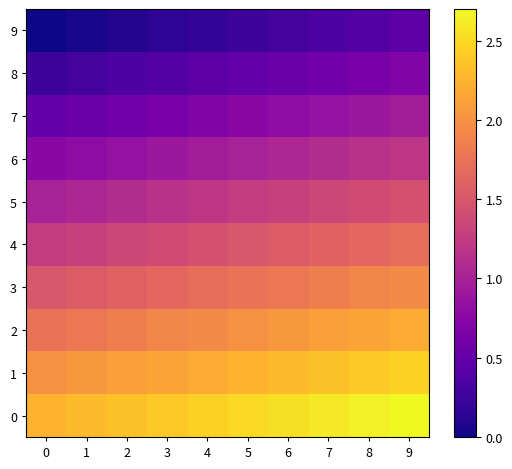

Reading right to left, transcribe all the data shown in this chart.

0: 9=2.7	8=2.6	7=2.6	6=2.5	5=2.5	4=2.5	3=2.4	2=2.4	1=2.3	0=2.2
1: 9=2.5	8=2.4	7=2.4	6=2.3	5=2.2	4=2.2	3=2.1	2=2.1	1=2.0	0=2.0
2: 9=2.2	8=2.1	7=2.1	6=2.0	5=2.0	4=1.9	3=1.9	2=1.9	1=1.8	0=1.8
3: 9=1.9	8=1.9	7=1.9	6=1.8	5=1.8	4=1.7	3=1.6	2=1.6	1=1.6	0=1.5
4: 9=1.7	8=1.6	7=1.6	6=1.6	5=1.5	4=1.4	3=1.4	2=1.4	1=1.3	0=1.2
5: 9=1.4	8=1.4	7=1.4	6=1.3	5=1.2	4=1.2	3=1.1	2=1.1	1=1.1	0=1.0
6: 9=1.2	8=1.1	7=1.1	6=1.1	5=1.0	4=0.9	3=0.9	2=0.8	1=0.8	0=0.8
7: 9=0.9	8=0.9	7=0.9	6=0.8	5=0.8	4=0.7	3=0.7	2=0.6	1=0.6	0=0.5
8: 9=0.7	8=0.7	7=0.6	6=0.6	5=0.5	4=0.5	3=0.4	2=0.3	1=0.3	0=0.2
9: 9=0.5	8=0.4	7=0.4	6=0.3	5=0.2	4=0.2	3=0.2	2=0.1	1=0.1	0=0.0